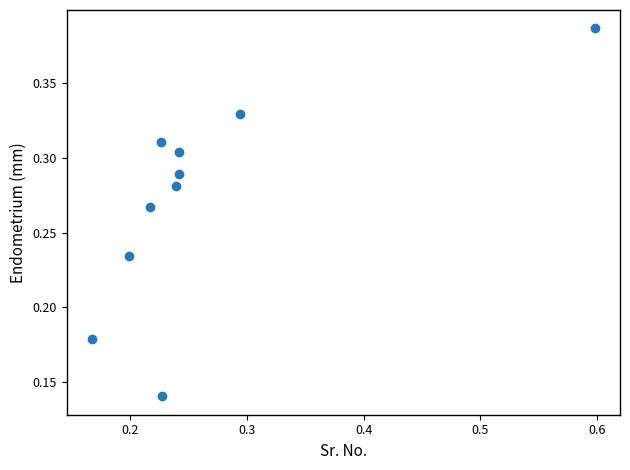

Count the number of points in this scatter plot.

10